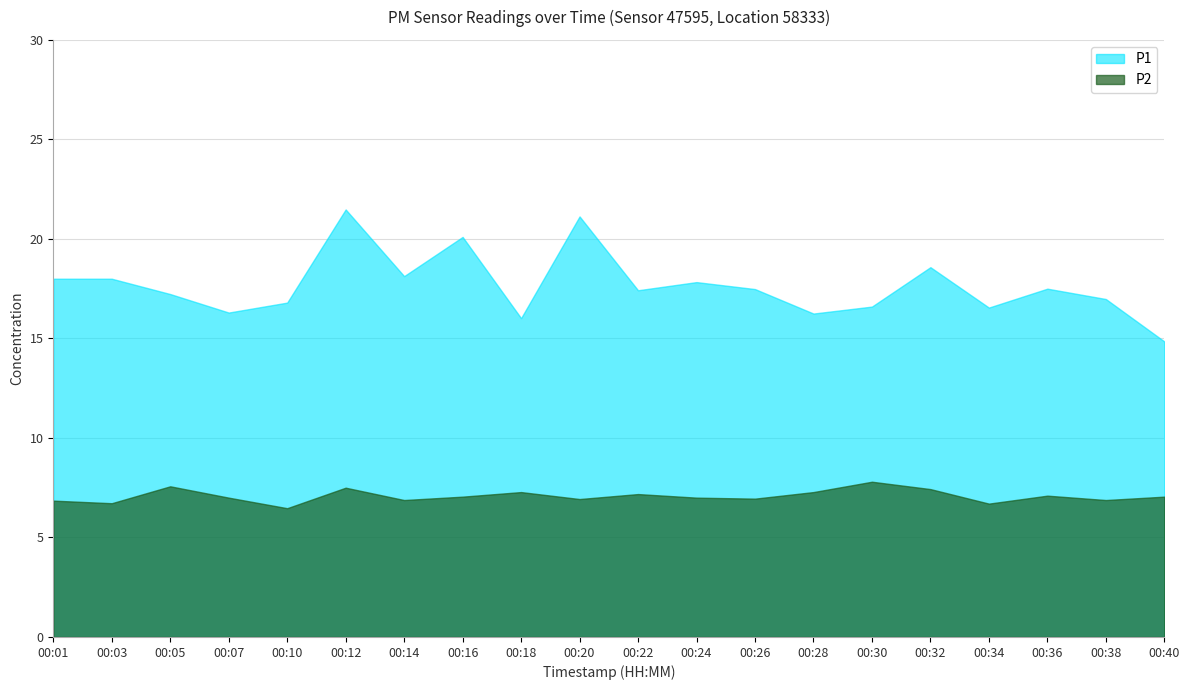

List the series in order of their peak value, highest first.

P1, P2